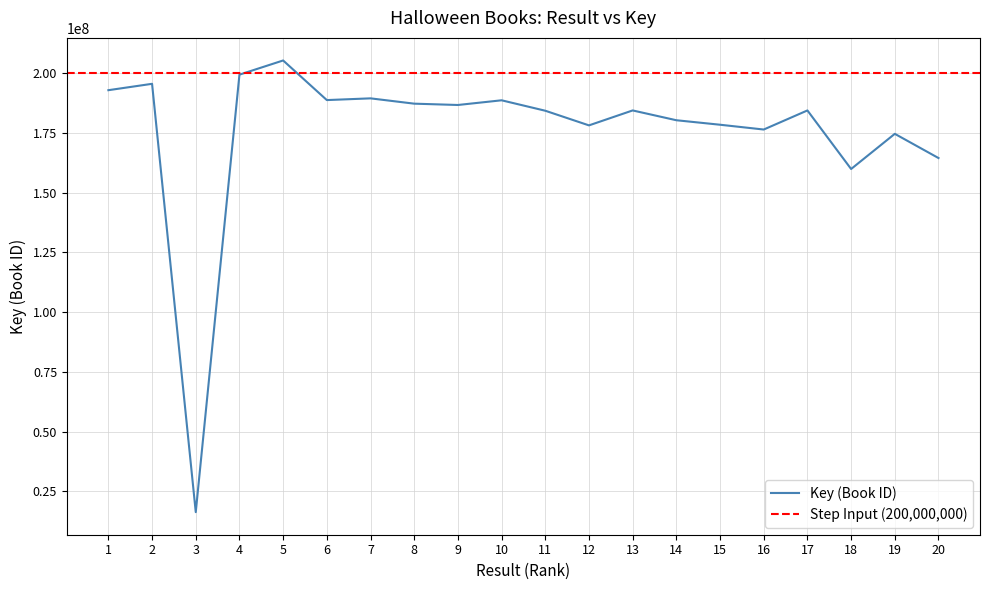

How many data points are less than 184328614?

10